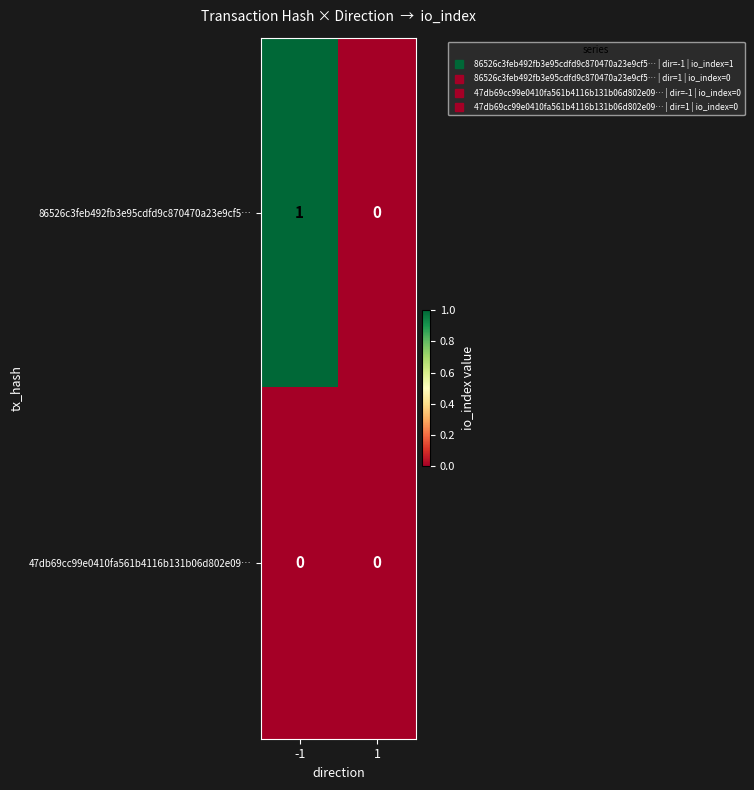

How many distinct data groups are displayed?

2